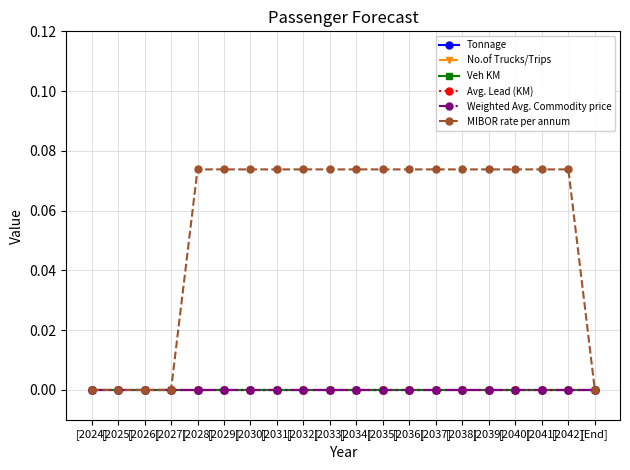

Count the number of categories in the chart.

20